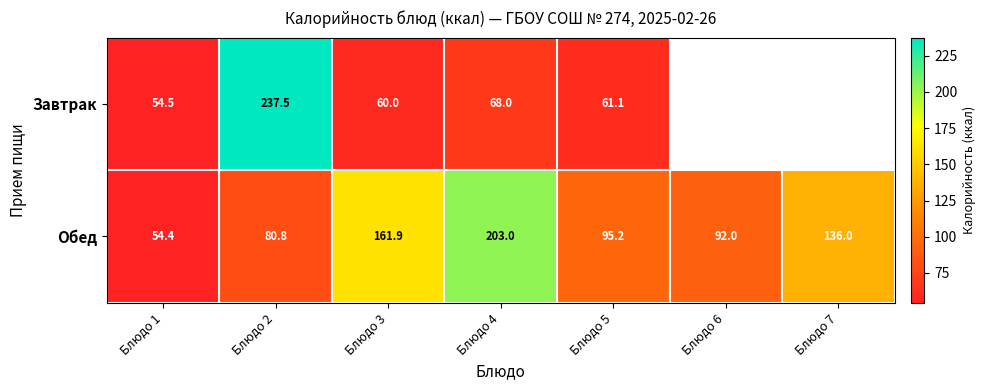

Is the value of Обед at Блюдо 6 greater than the value of Завтрак at Блюдо 2?

No